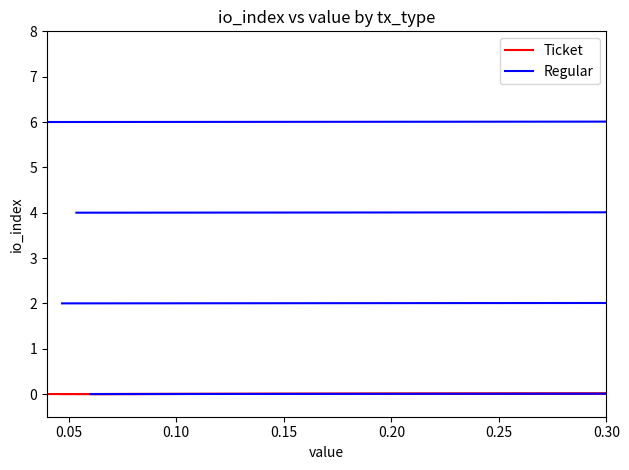

What is the sum of all Ticket values?

1